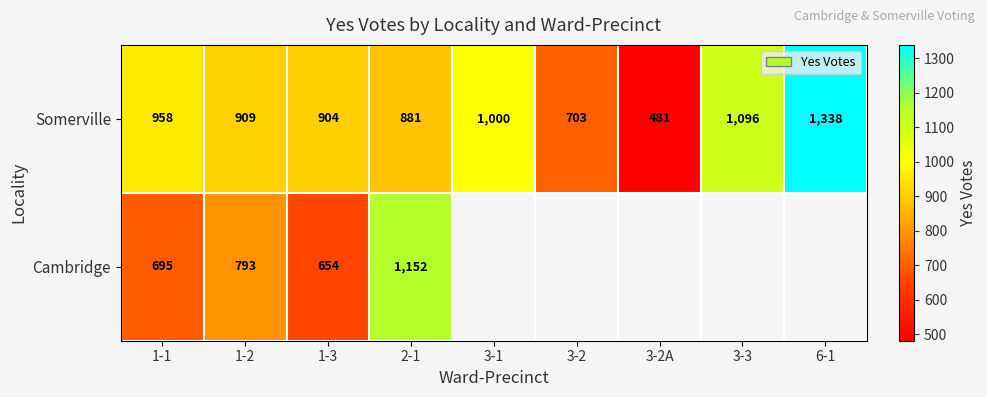

At which category is the sum across all series the highest?

2-1